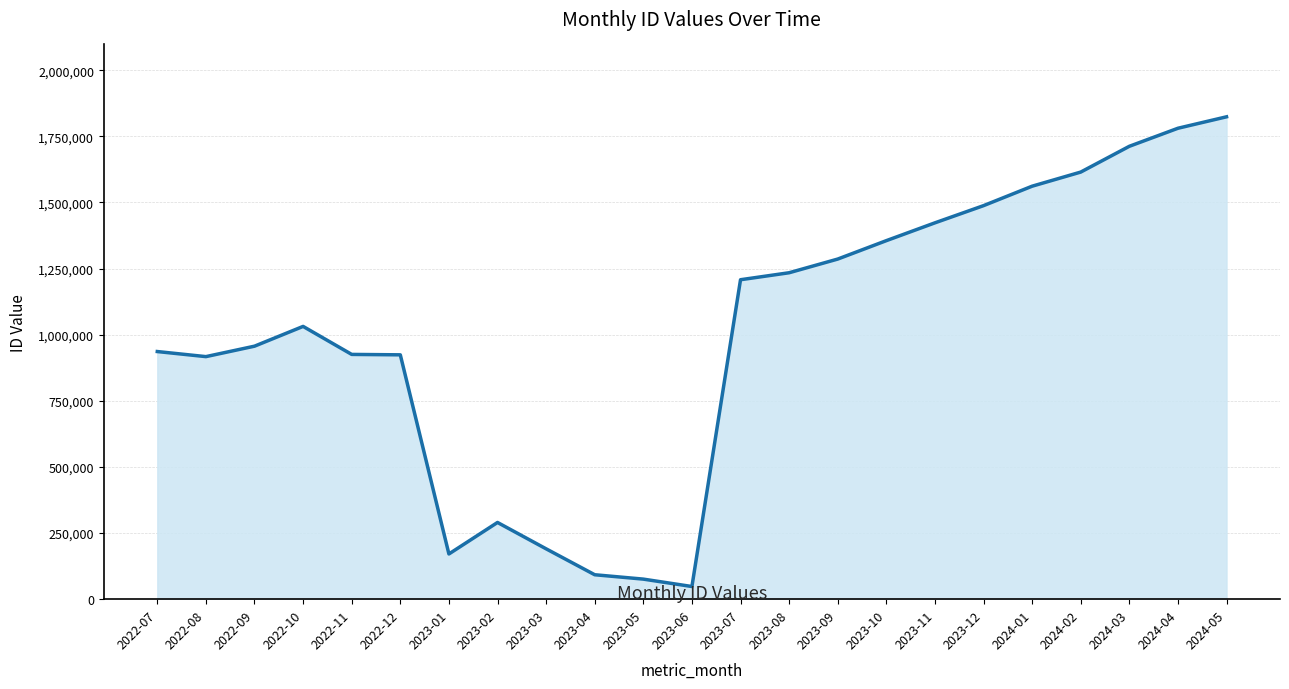

Which has a higher value, 2023-10 or 2024-02?

2024-02